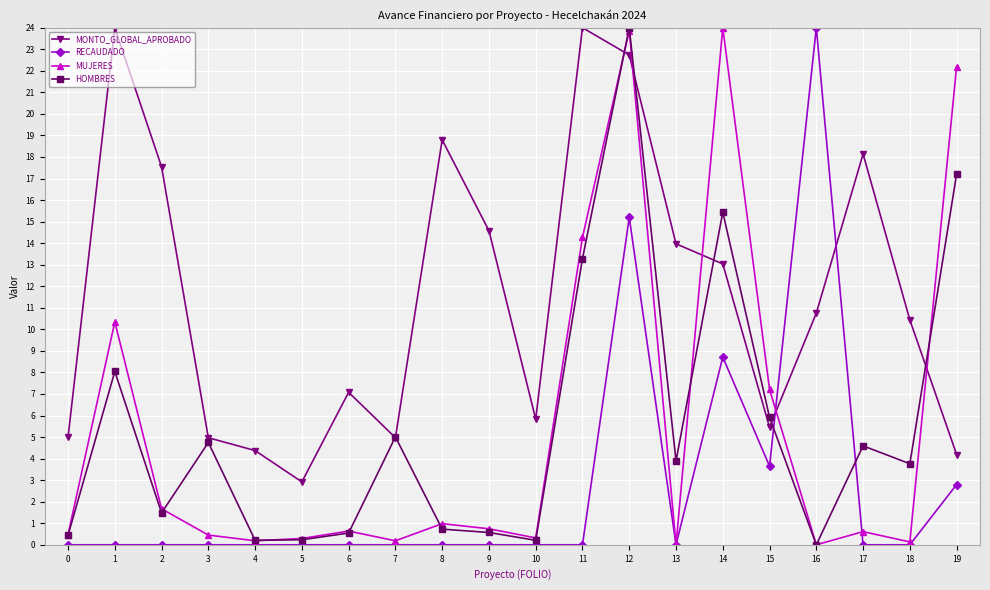

Between 0 and 14, which series saw the biggest shift?

MUJERES